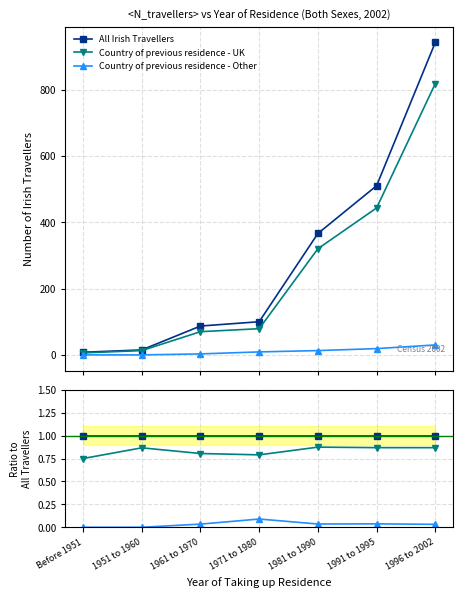

Which series has the largest total across all categories?

All Irish Travellers